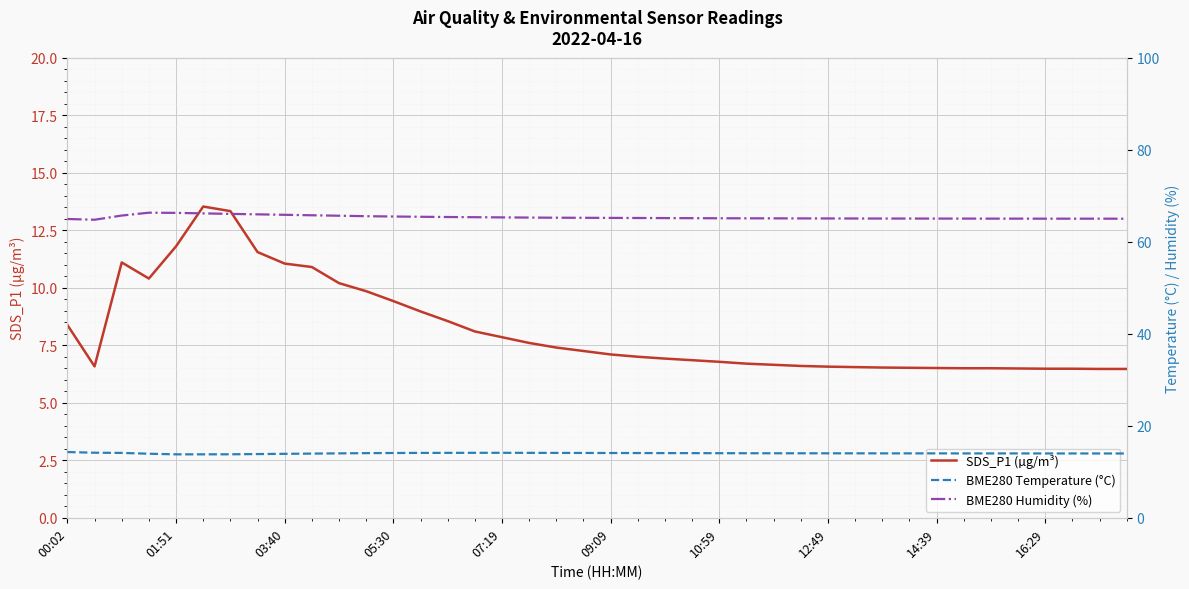

How many data points in BME280 Humidity (%) are above 65?

37